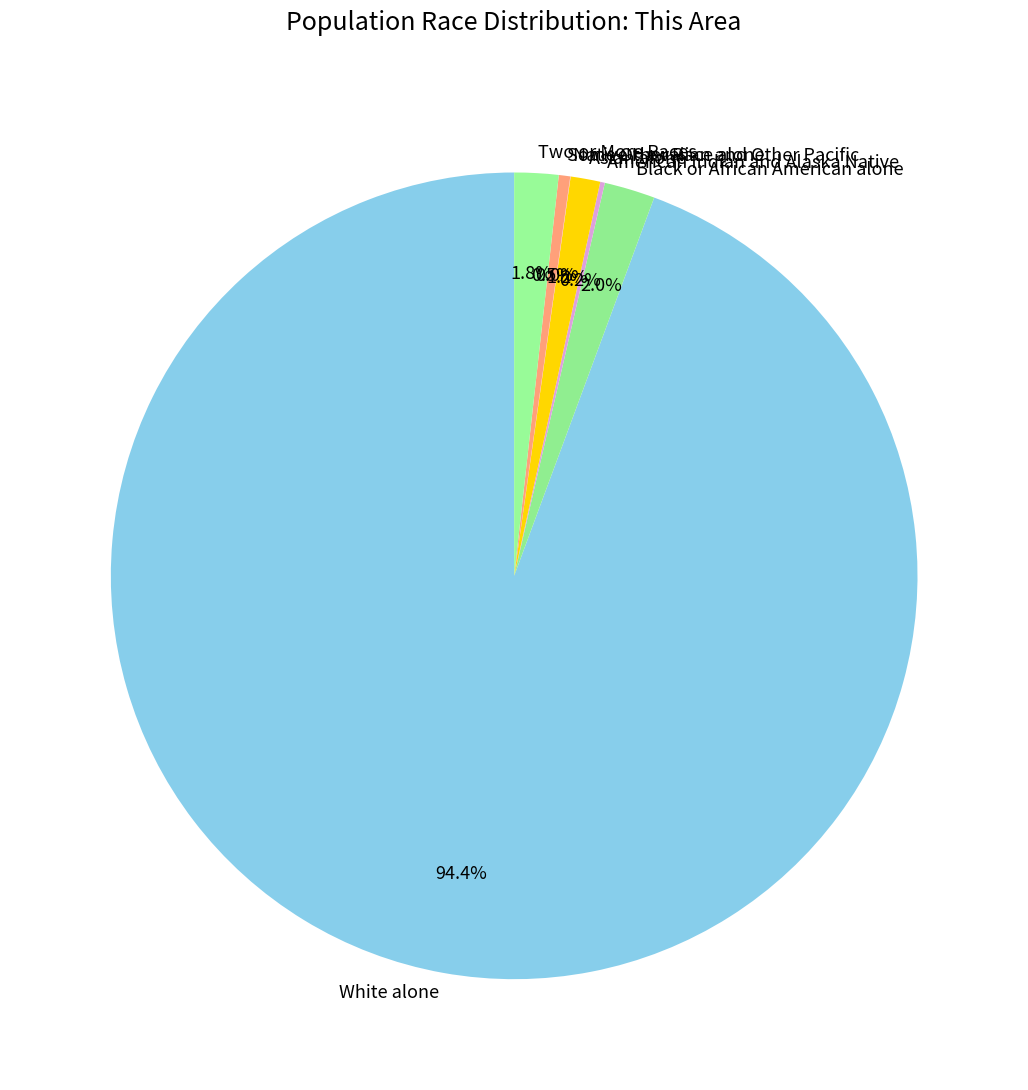

Between Black or African American alone and White alone, which is larger?

White alone